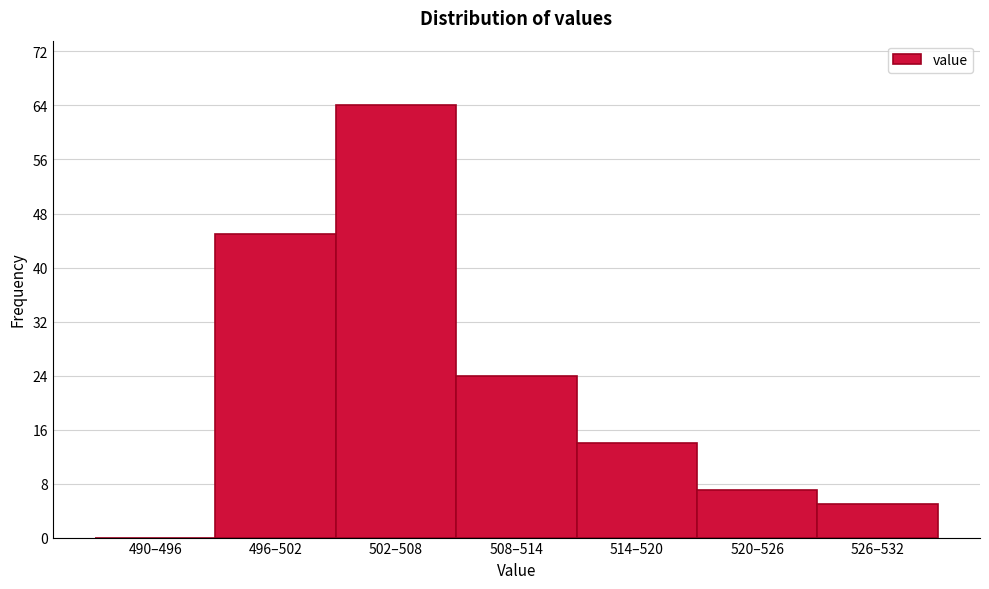

Reading left to right, extract all data points from this chart.

490–496=0	496–502=45	502–508=64	508–514=24	514–520=14	520–526=7	526–532=5